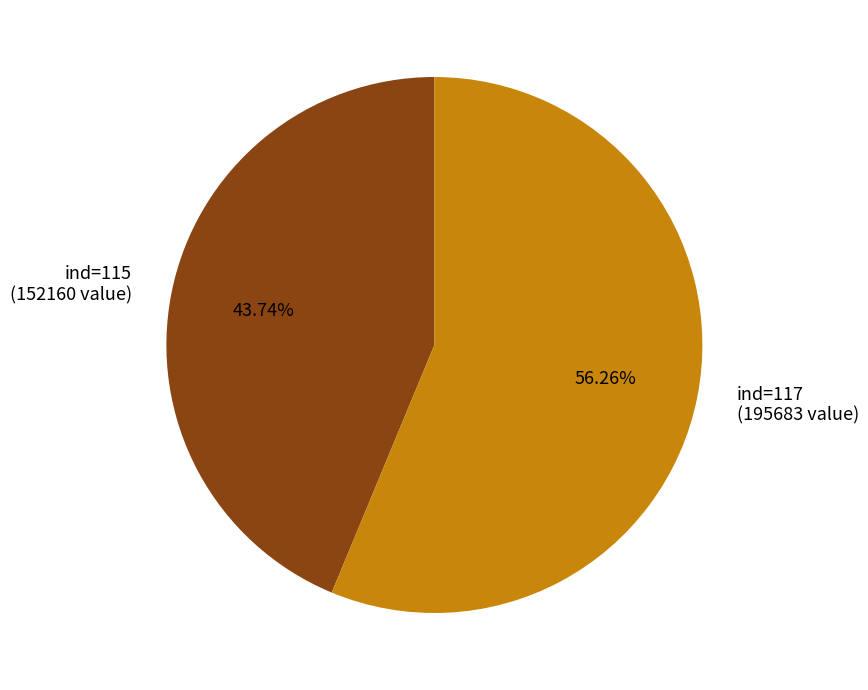

Is there a majority slice in this chart?

Yes